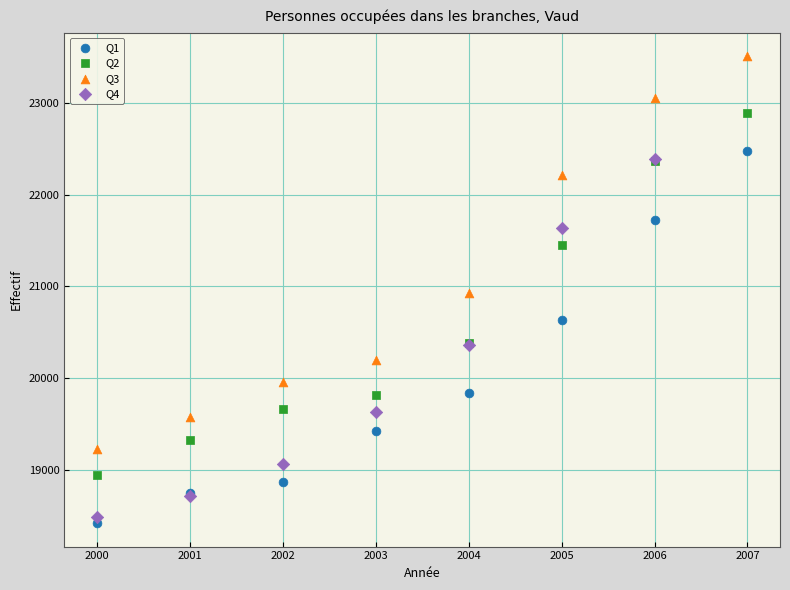

Which series has the largest Y range (max minus min)?

Q3